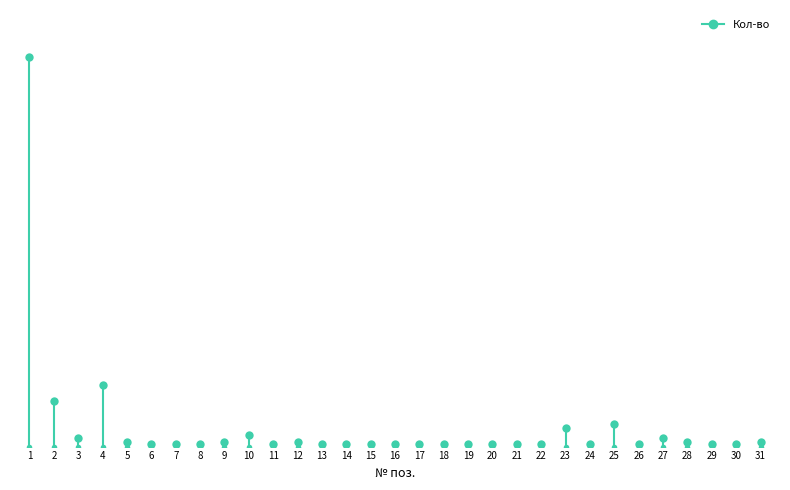

What is the value of the 2nd point from the left?

172